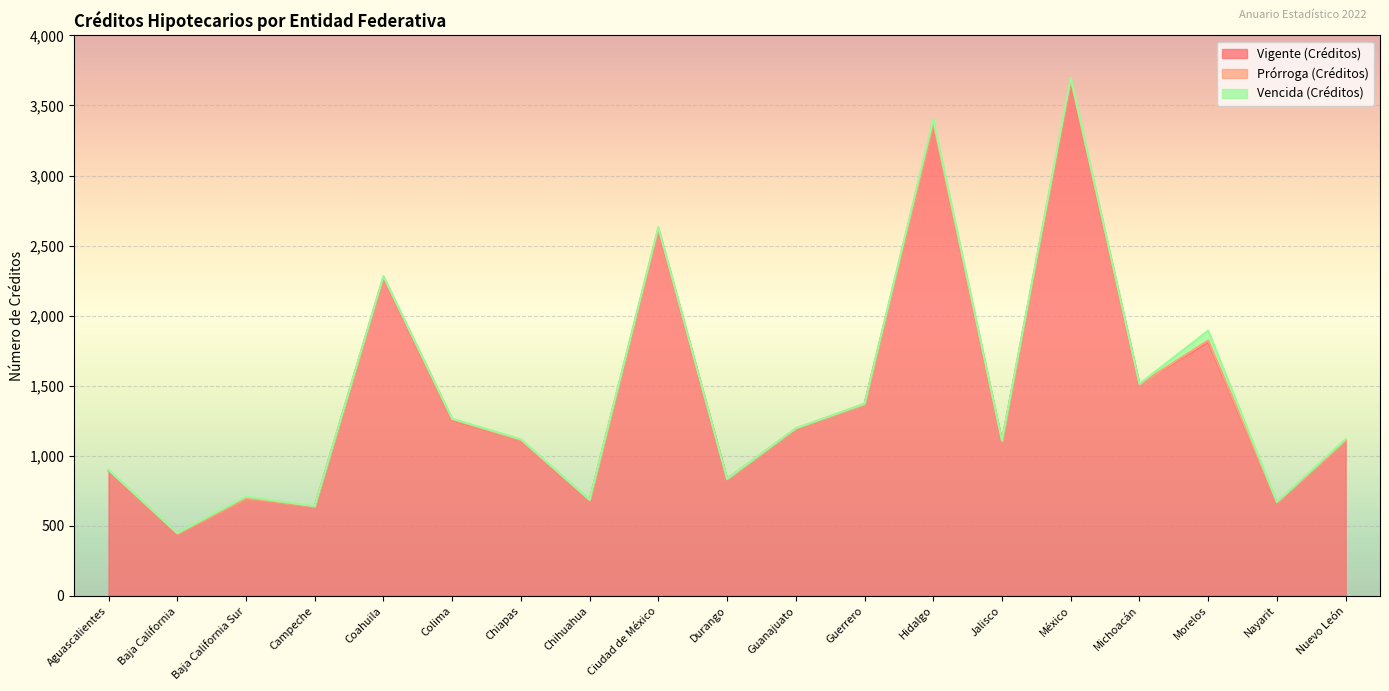

What is the maximum value shown in the chart?

3668